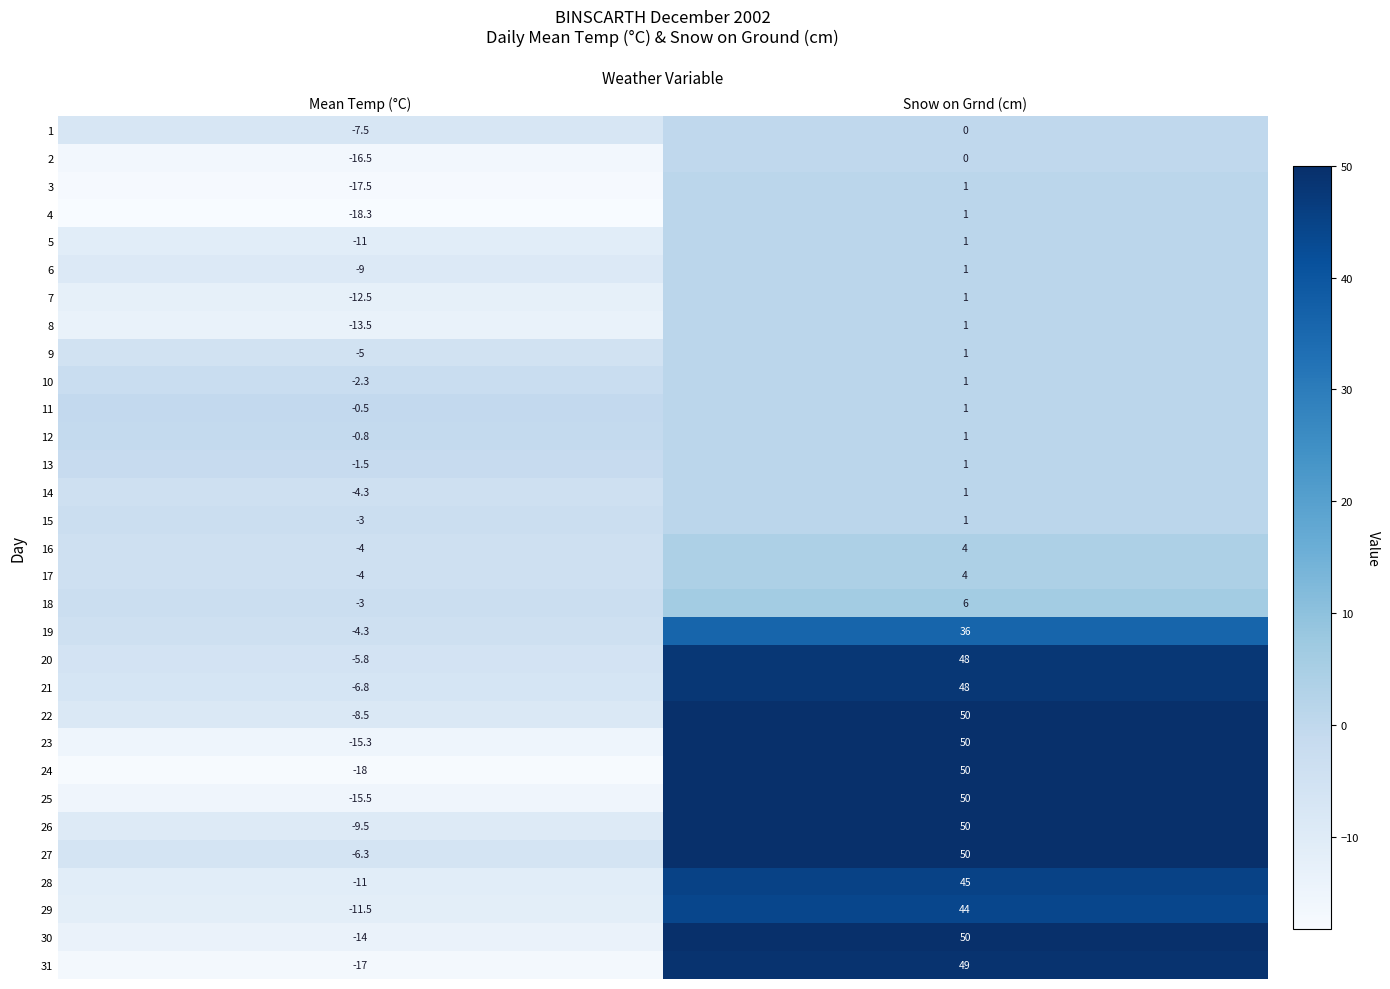

Rank the categories by 18 value from lowest to highest.

Mean Temp (°C), Snow on Grnd (cm)